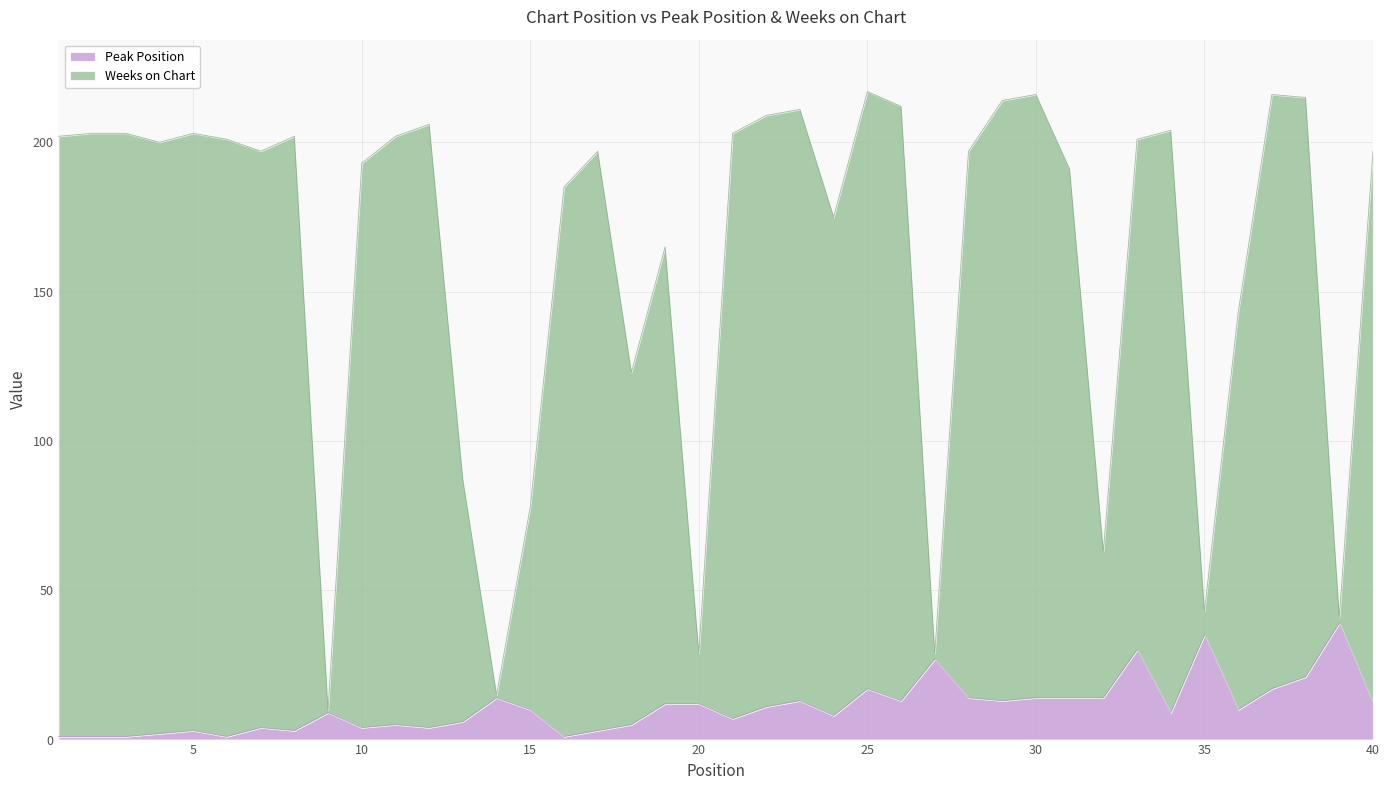

Does the chart display data point markers on the line(s)?

No